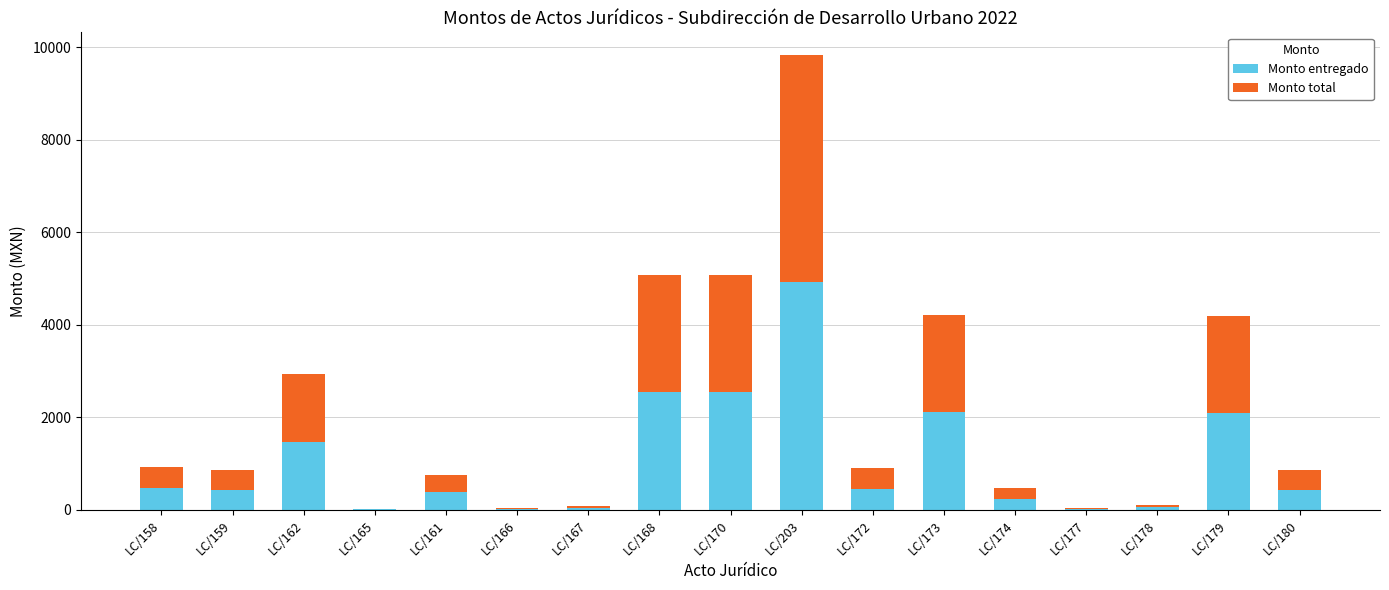

At which category is the sum across all series the highest?

LC/203